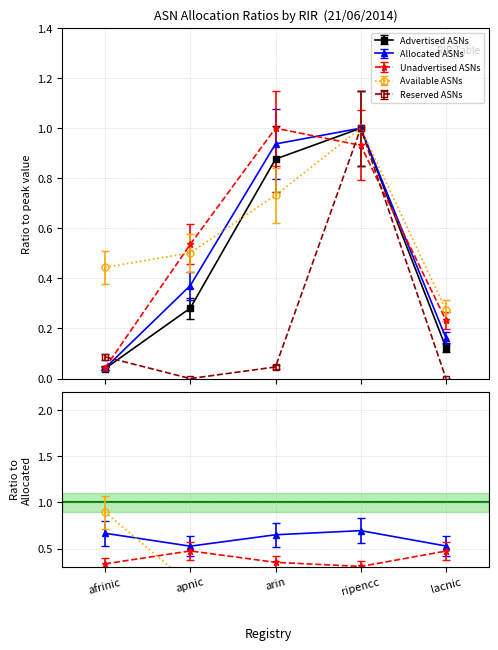

Between apnic and lacnic, which series saw the biggest shift?

Unadvertised ASNs